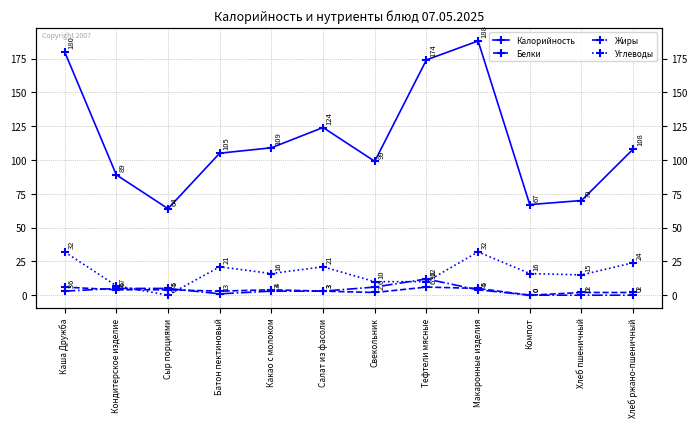

What is the difference between the Жиры values at Тефтели мясные and Салат из фасоли?

9